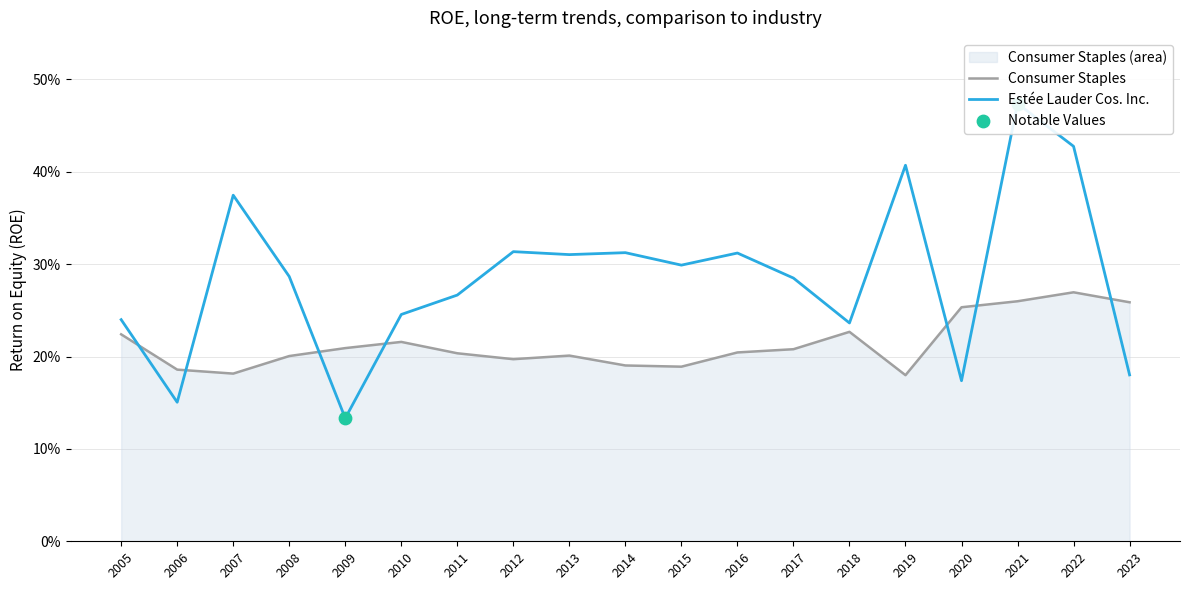

What is the total value across all series at 2015?

0.5